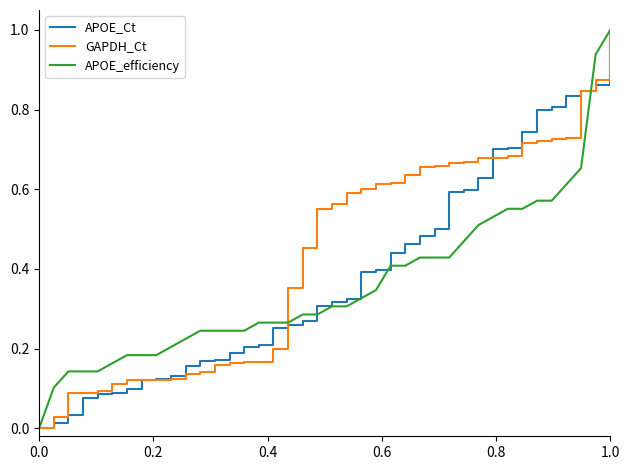

Which series has the largest total across all categories?

GAPDH_Ct